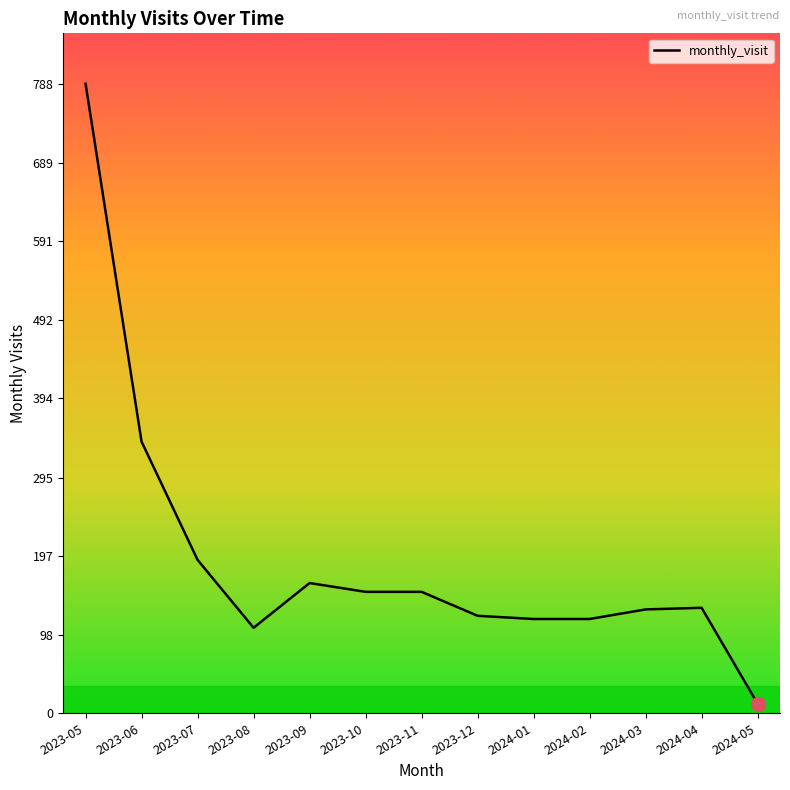

Which category has the lowest value across all series?

2024-05